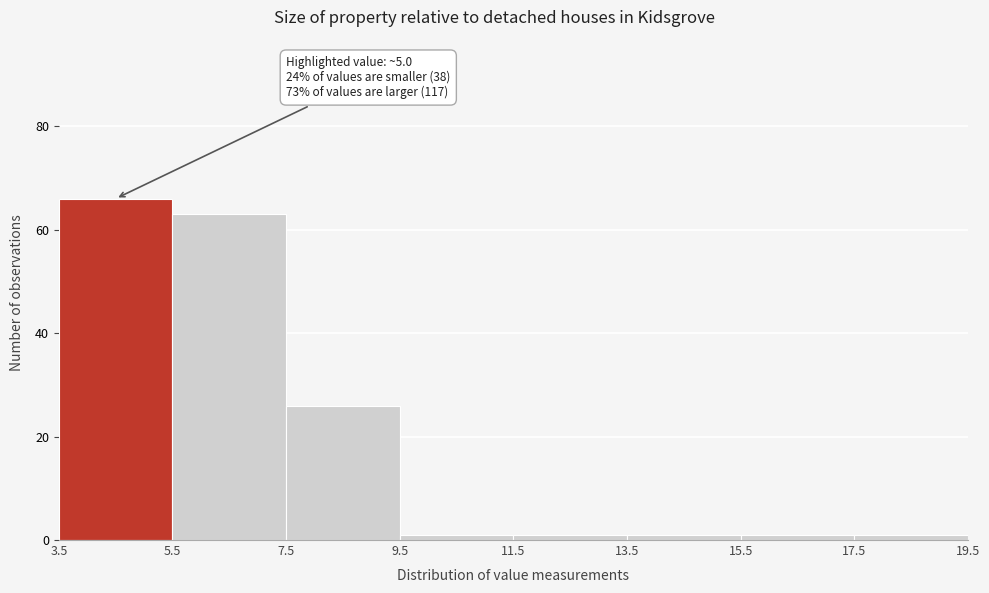

Which range on the x-axis has the tallest bar?

3.5 to 5.5